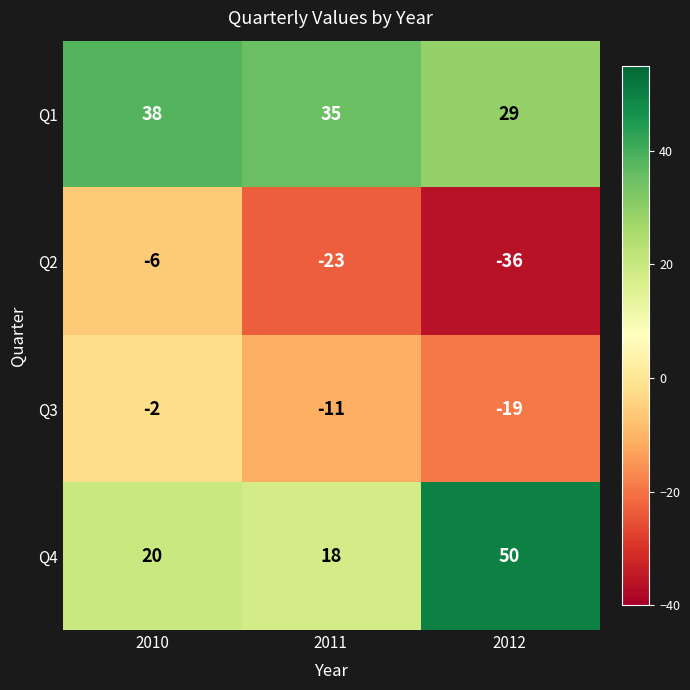

Rank the categories by Q2 value from lowest to highest.

2012, 2011, 2010